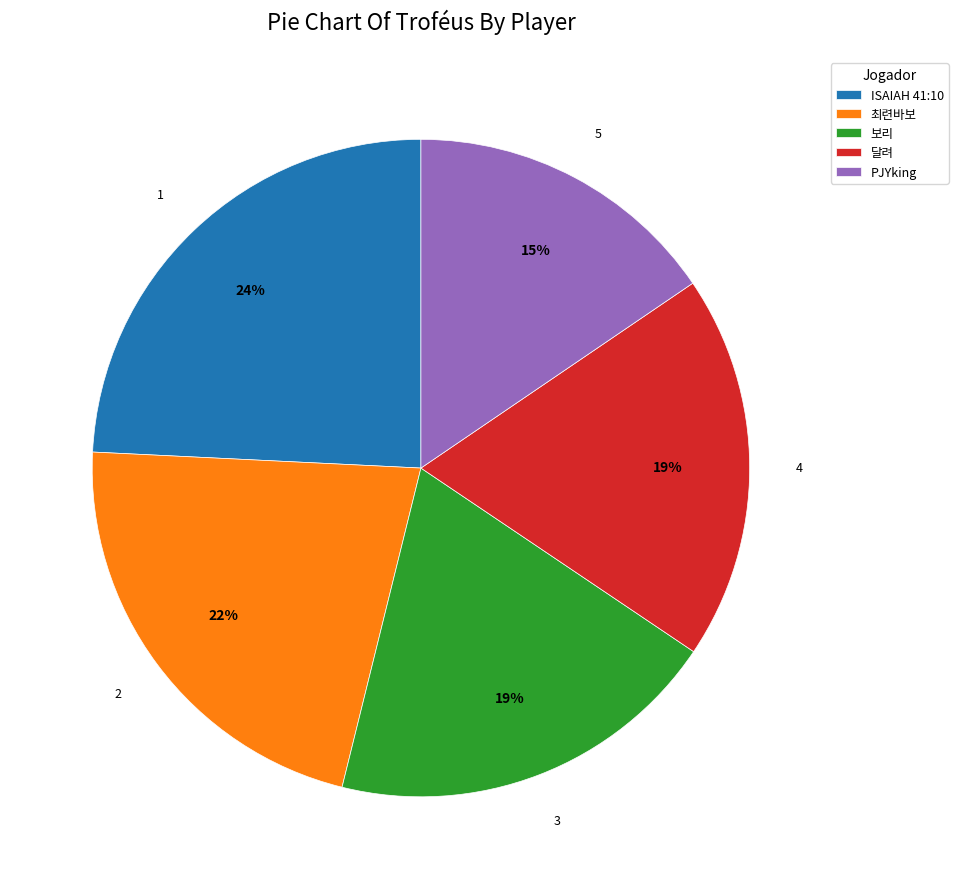

Does any single category account for the majority?

No